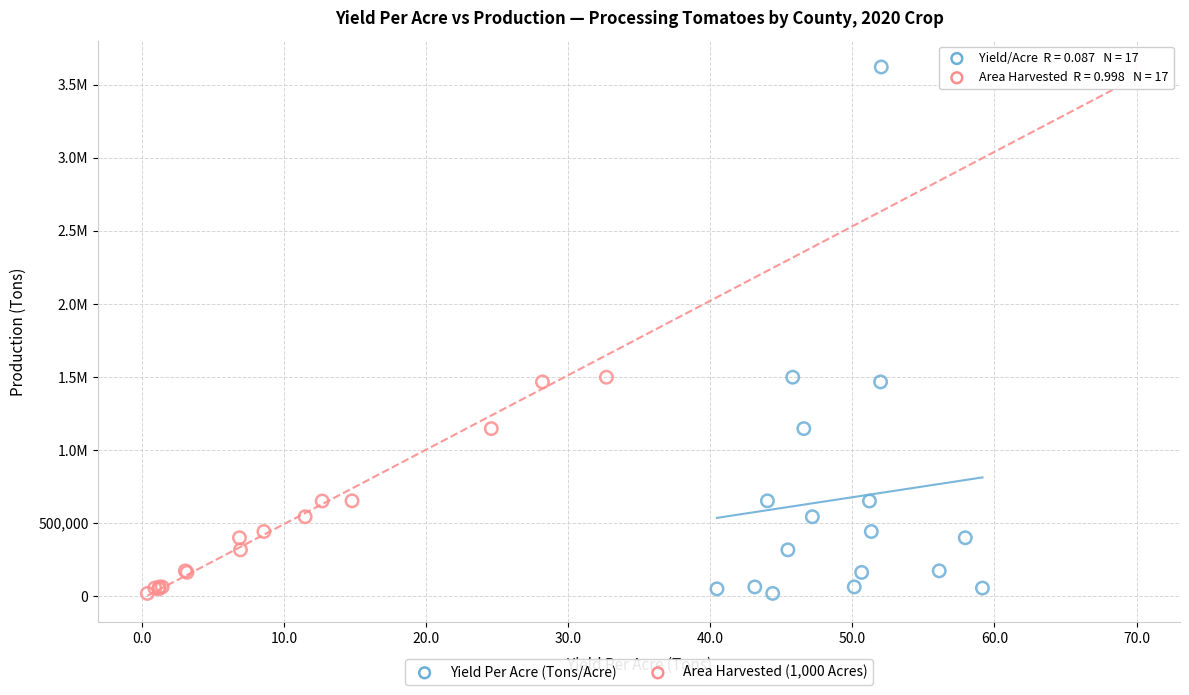

What are all the series names shown in the legend?

Yield Per Acre (Tons/Acre), Area Harvested (1,000 Acres)